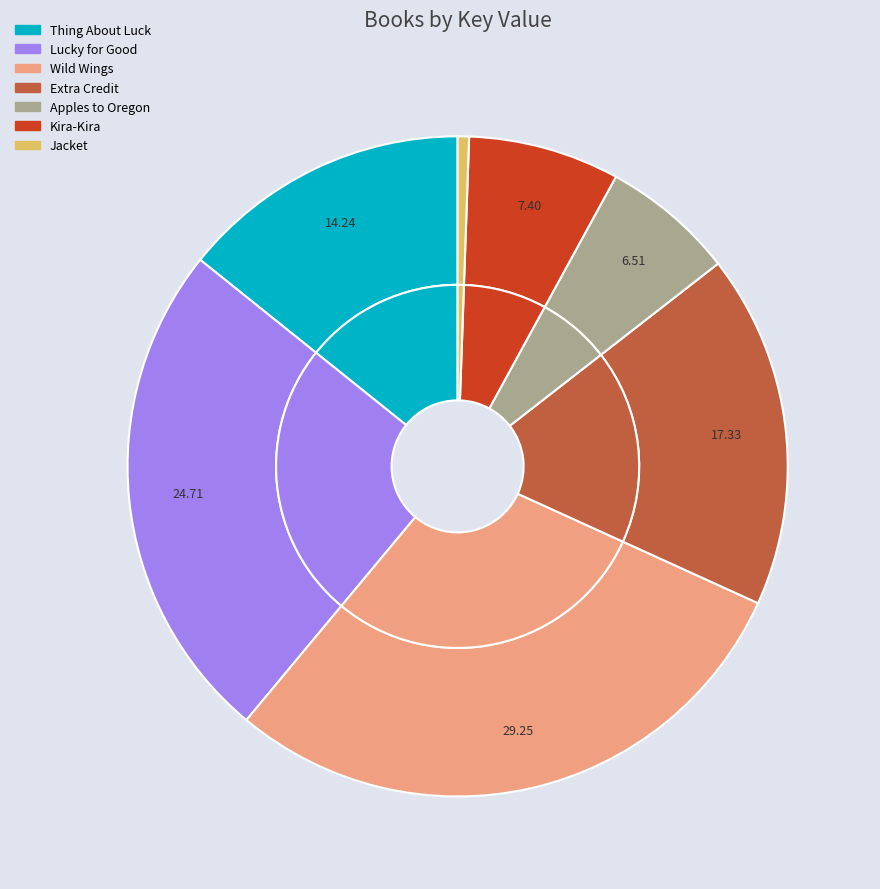

Which category has the smallest portion of the pie?

Jacket